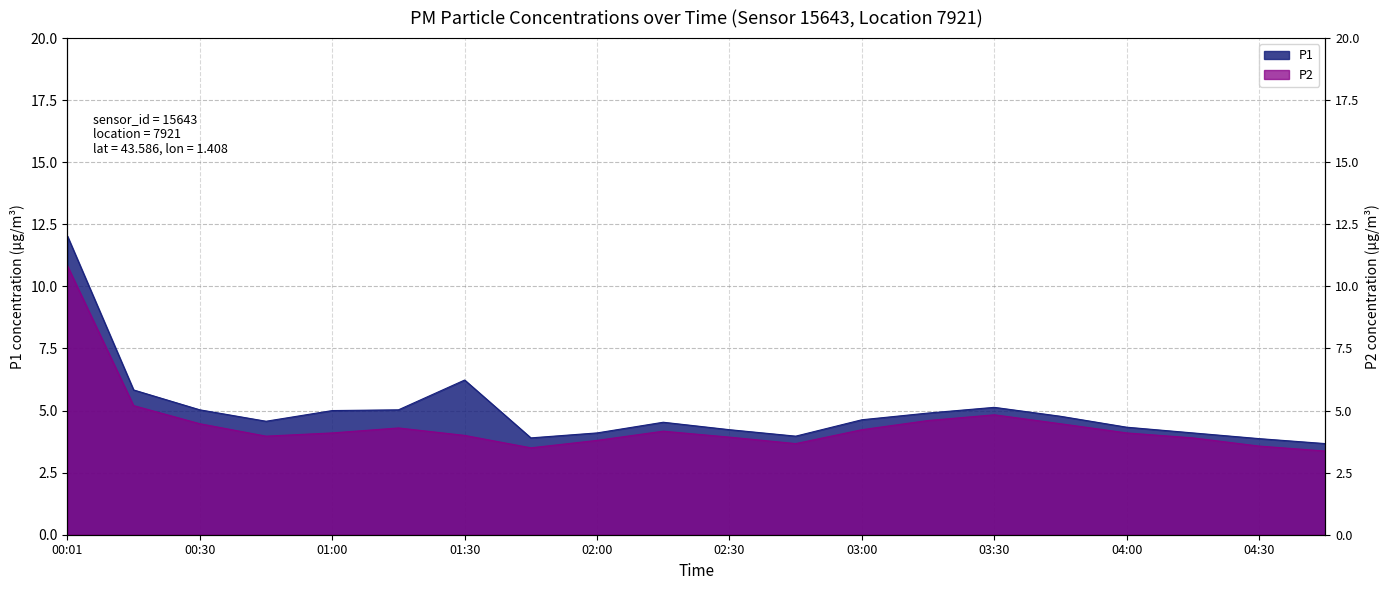

What is the value of the P2 point at the 17th from the left?

4.1